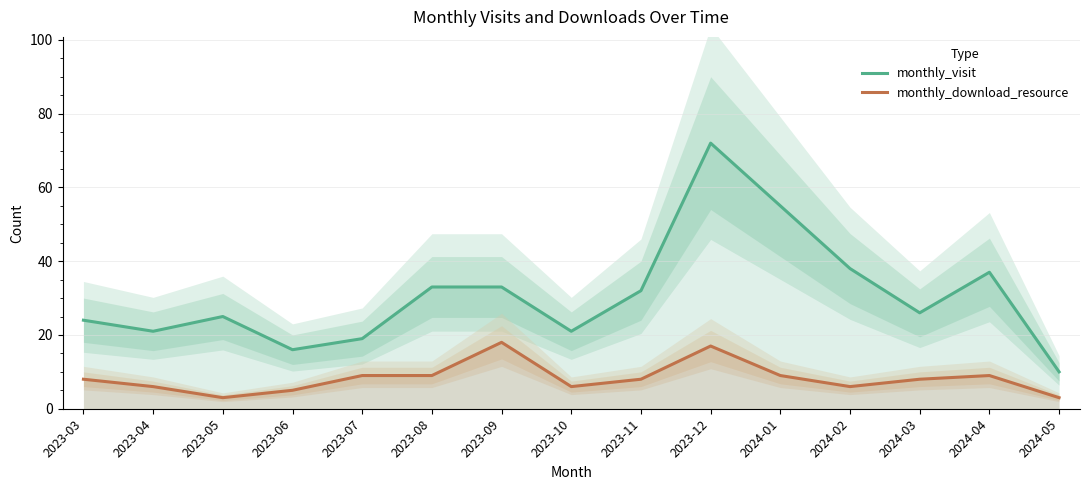

Where is the first local maximum for monthly_visit?

2023-05